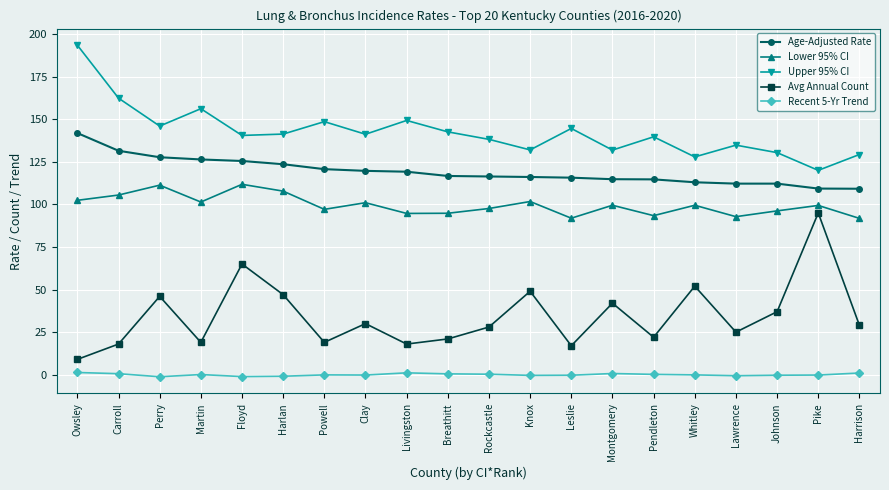

True or false: Lower 95% CI and Avg Annual Count cross at least once.

False